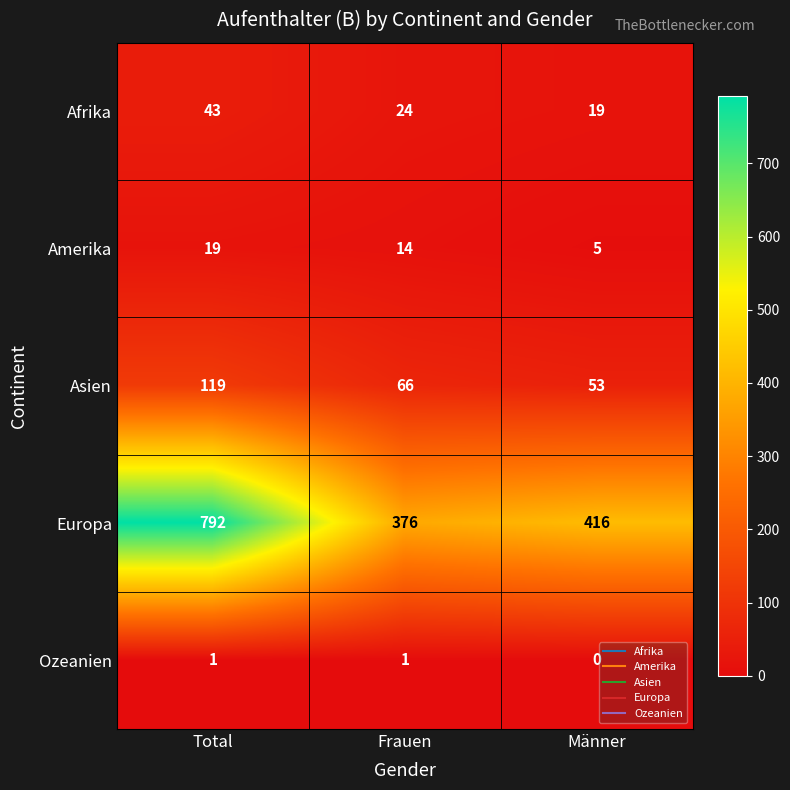

How many data points does each series have?

3